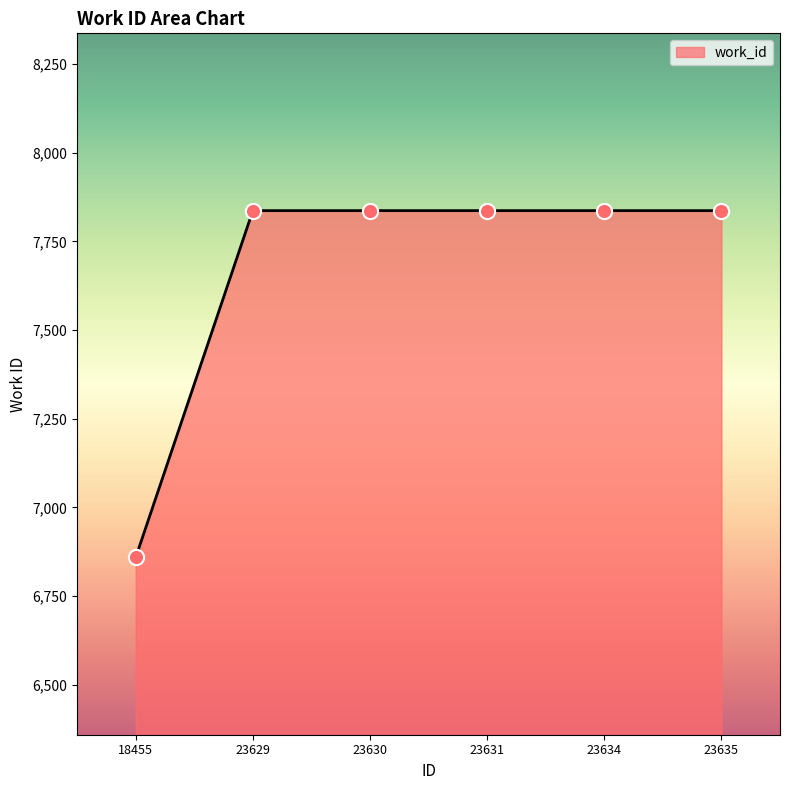

What is the change in value from 18455 to 23631?

+978